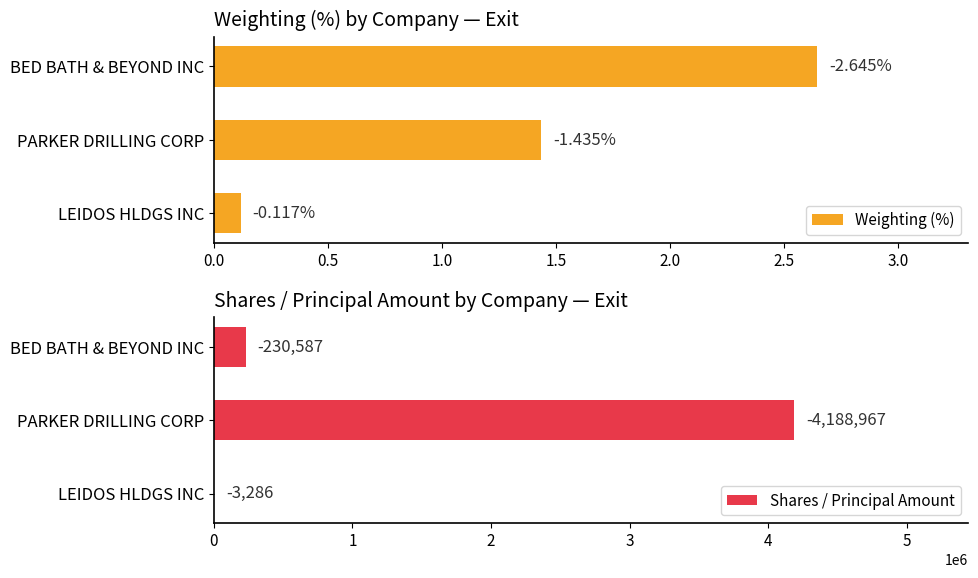

How many data points in Weighting (%) are less than 1?

1